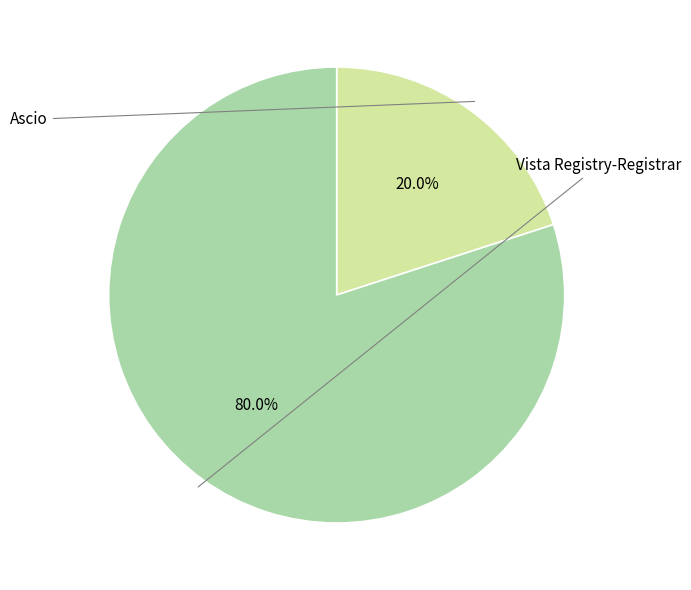

Does any single category account for the majority?

Yes